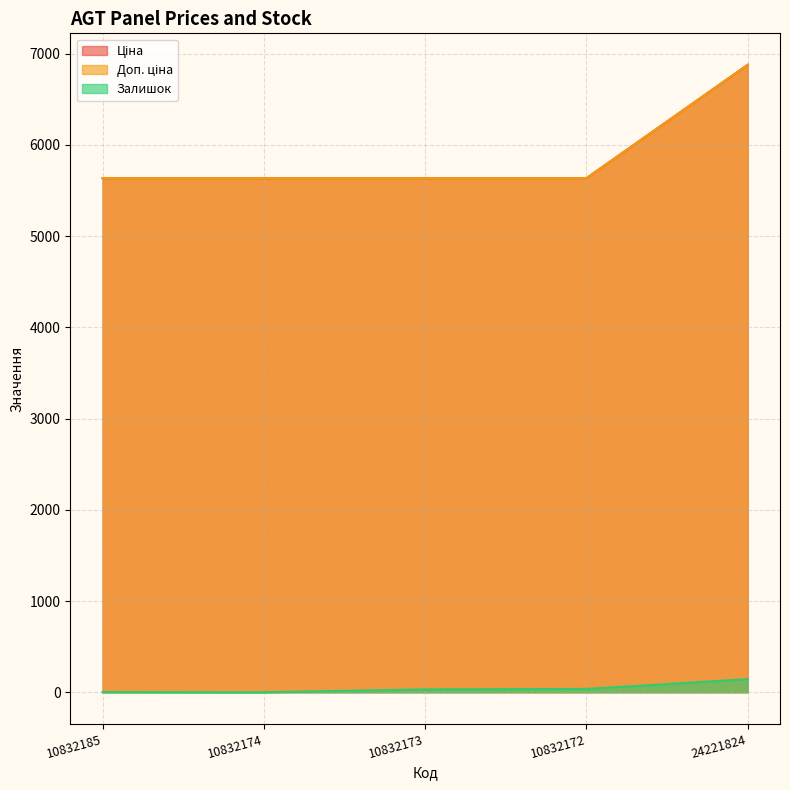

At which label does Залишок first exceed 32?

10832172